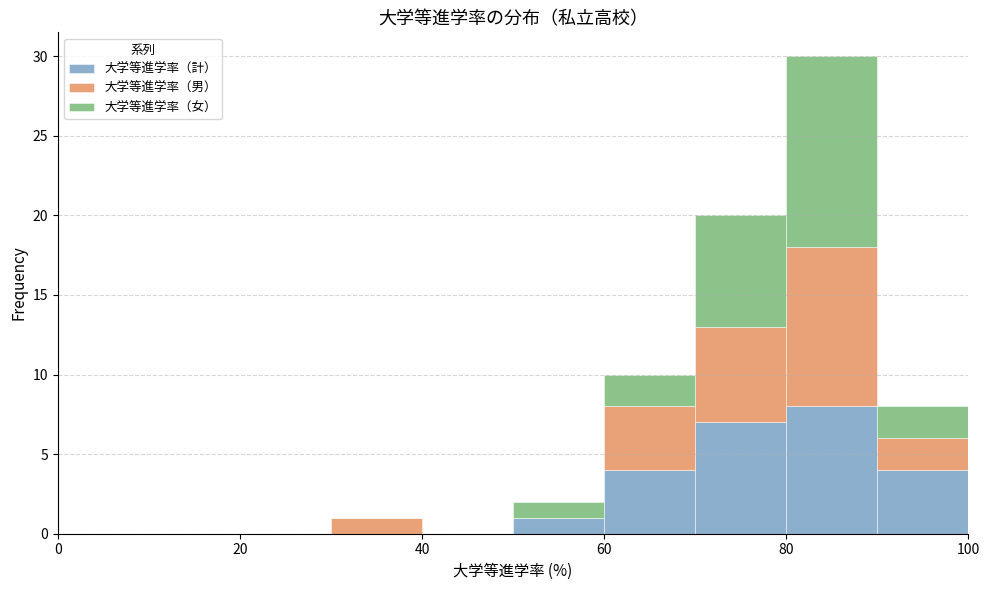

Reading left to right, transcribe this chart: for each stacked bar, give the range it covers on the x-axis and its total height. The values are not printed on the chart, so give them approximately, as read against the axis.

0 to 10: 0
10 to 20: 0
20 to 30: 0
30 to 40: 1
40 to 50: 0
50 to 60: 2
60 to 70: 10
70 to 80: 20
80 to 90: 30
90 to 100: 8